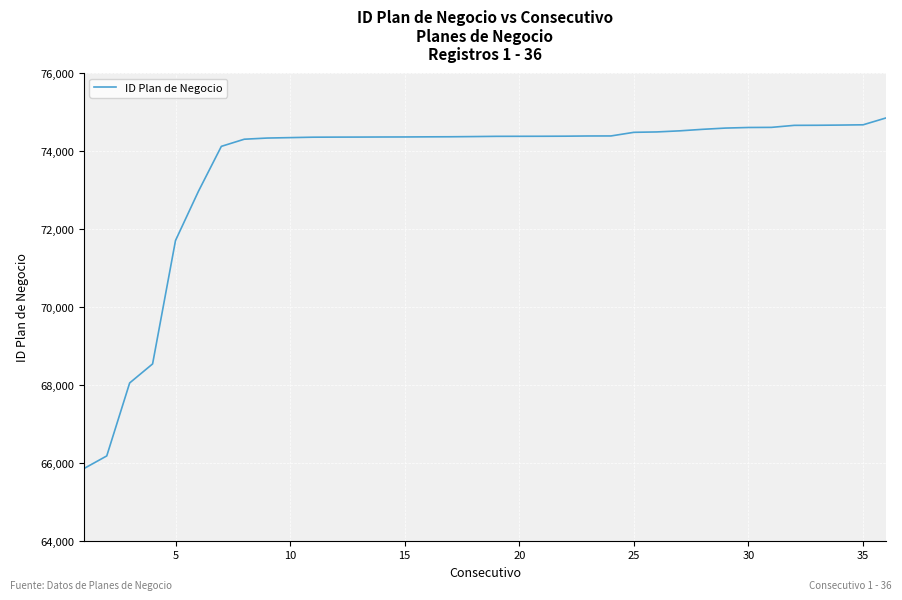

What is the difference between the maximum and minimum values?

8999